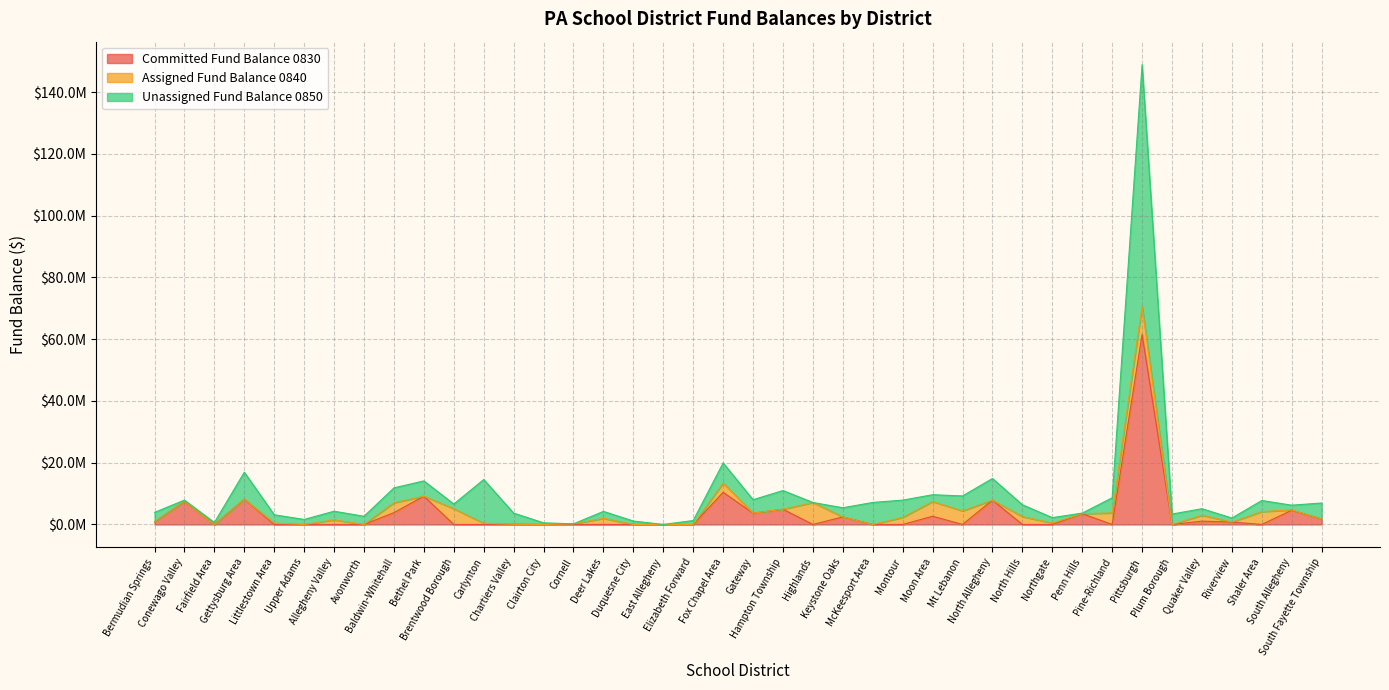

In Committed Fund Balance 0830, how many points are lower than both neighbors (excluding endpoints)?

7